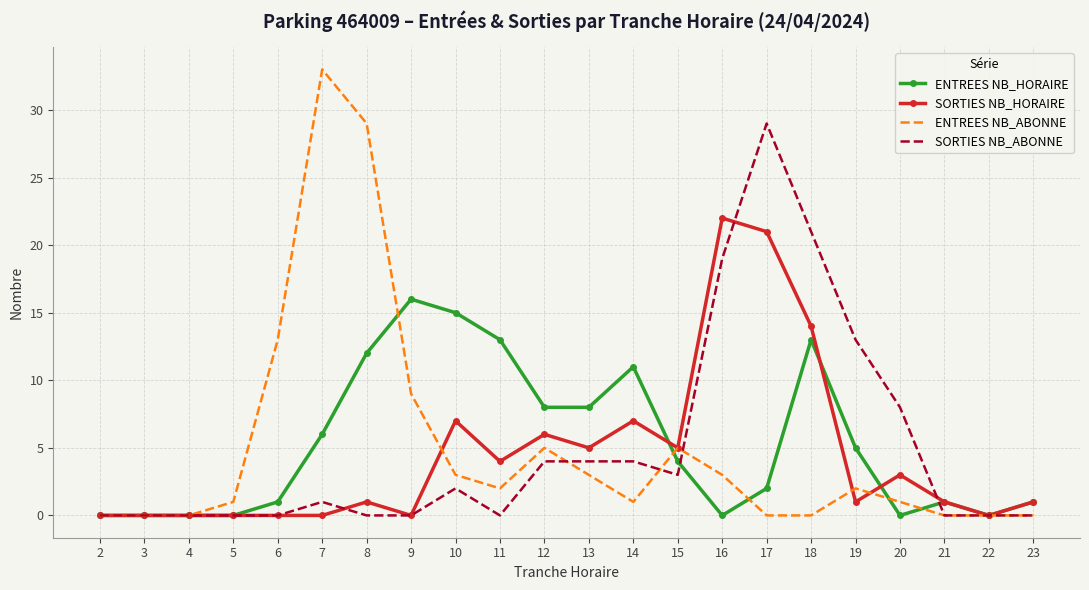

Reading left to right, transcribe all the data shown in this chart.

ENTREES NB_HORAIRE: 0	0	0	0	1	6	12	16	15	13	8	8	11	4	0	2	13	5	0	1	0	1
SORTIES NB_HORAIRE: 0	0	0	0	0	0	1	0	7	4	6	5	7	5	22	21	14	1	3	1	0	1
ENTREES NB_ABONNE: 0	0	0	1	13	33	29	9	3	2	5	3	1	5	3	0	0	2	1	0	0	0
SORTIES NB_ABONNE: 0	0	0	0	0	1	0	0	2	0	4	4	4	3	19	29	21	13	8	0	0	0